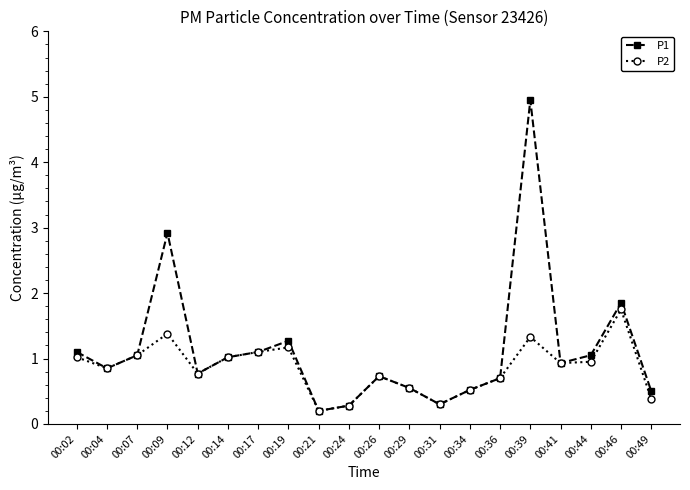

How many lines are shown in the chart?

2